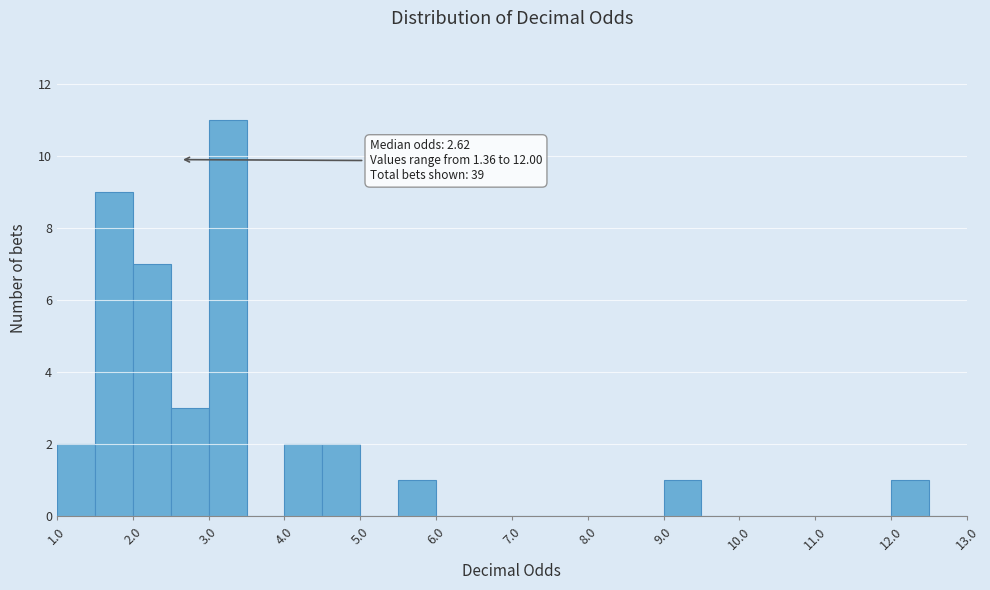

Over which range of the x-axis is the bar tallest?

3.0 to 3.5